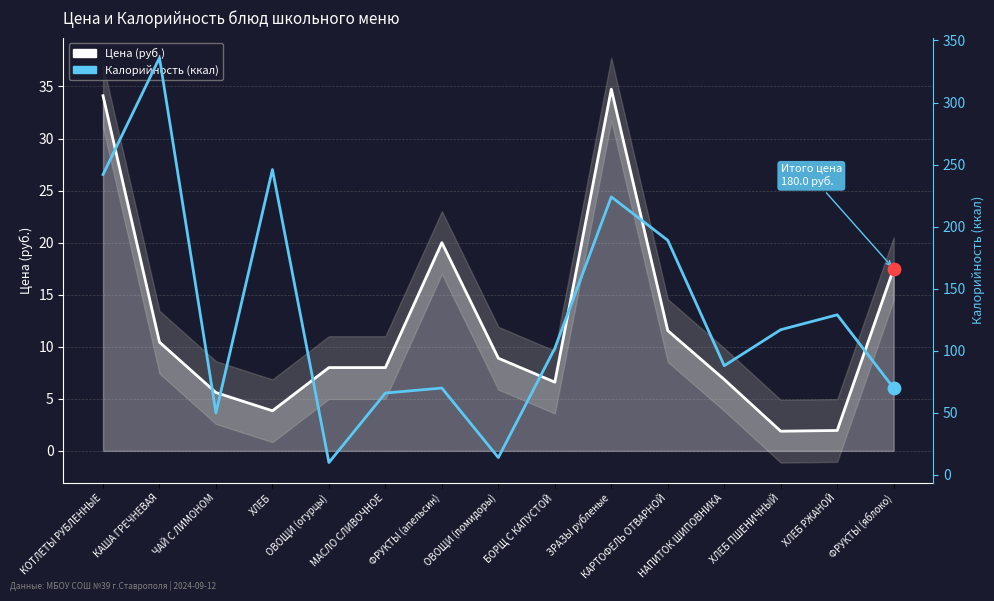

Which series reaches the maximum Y coordinate?

Калорийность (ккал)